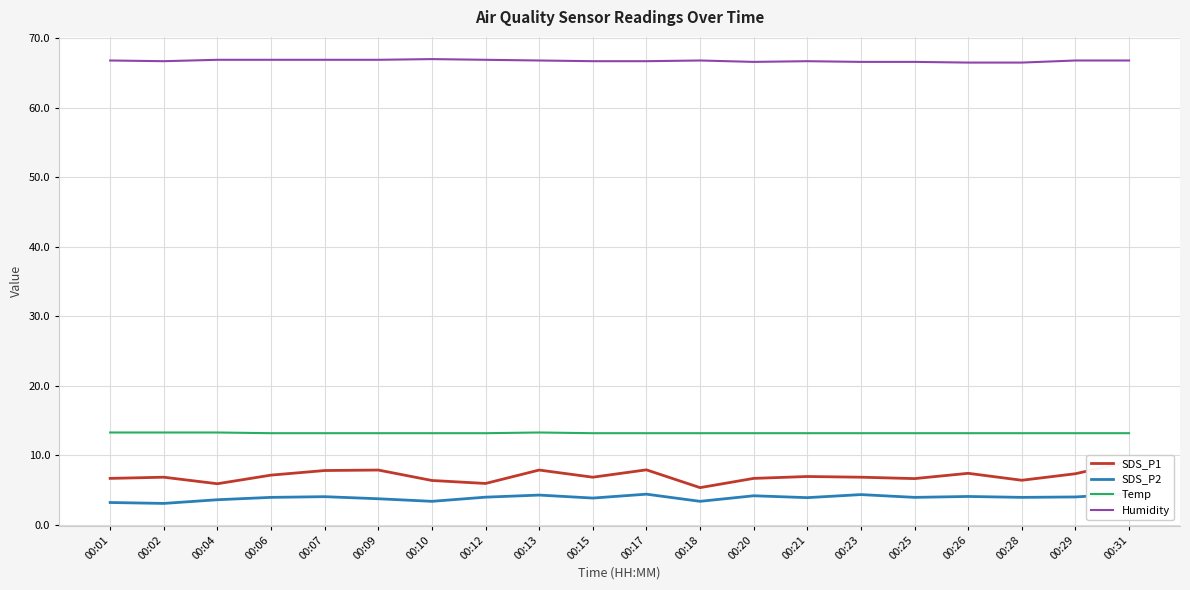

Count the Temp values in the range 13 to 14.

20